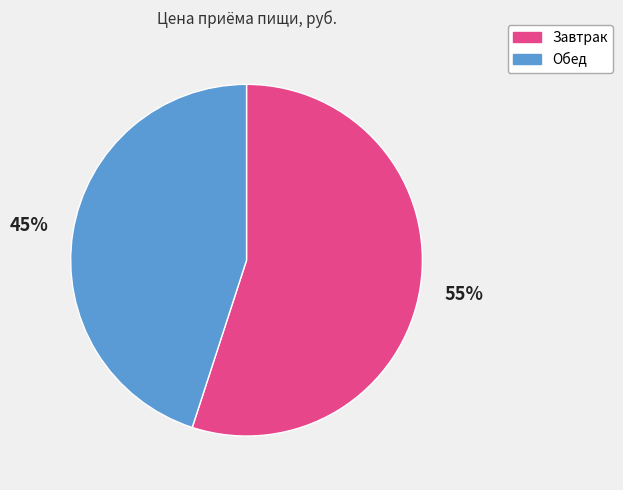

Which category has the biggest portion of the pie?

Завтрак